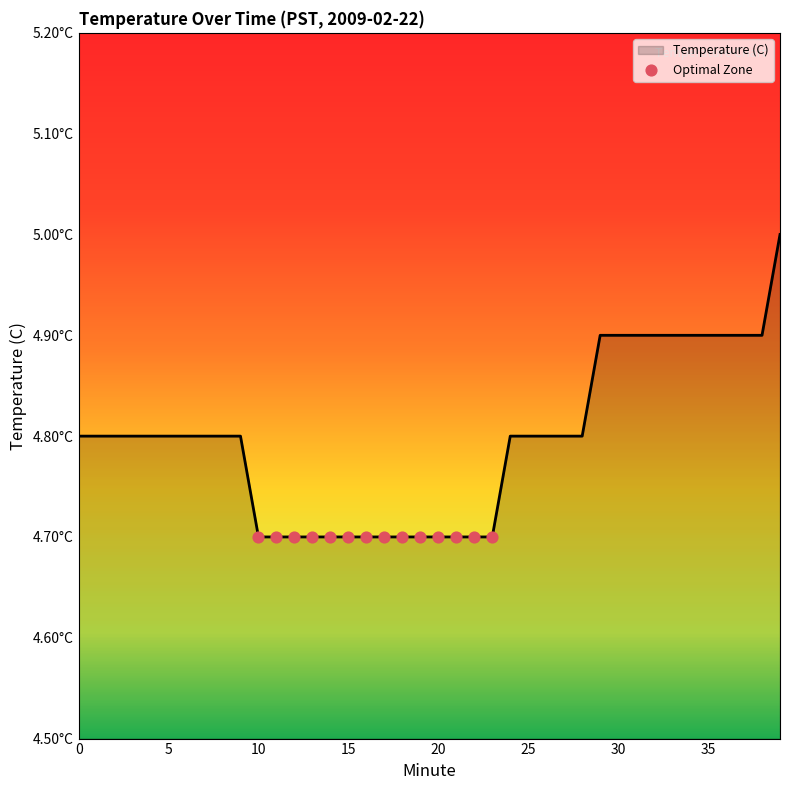

Is this an area chart (filled region under the line)?

Yes